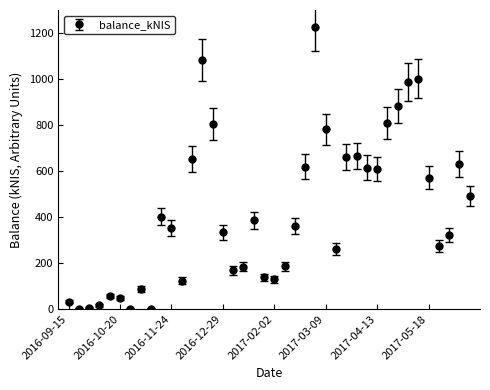

What is the average value?

423.5